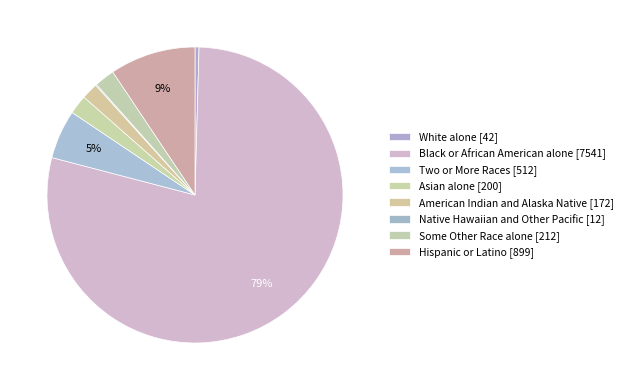

Rank the categories by value from highest to lowest.

Black or African American alone, Hispanic or Latino, Two or More Races, Some Other Race alone, Asian alone, American Indian and Alaska Native, White alone, Native Hawaiian and Other Pacific